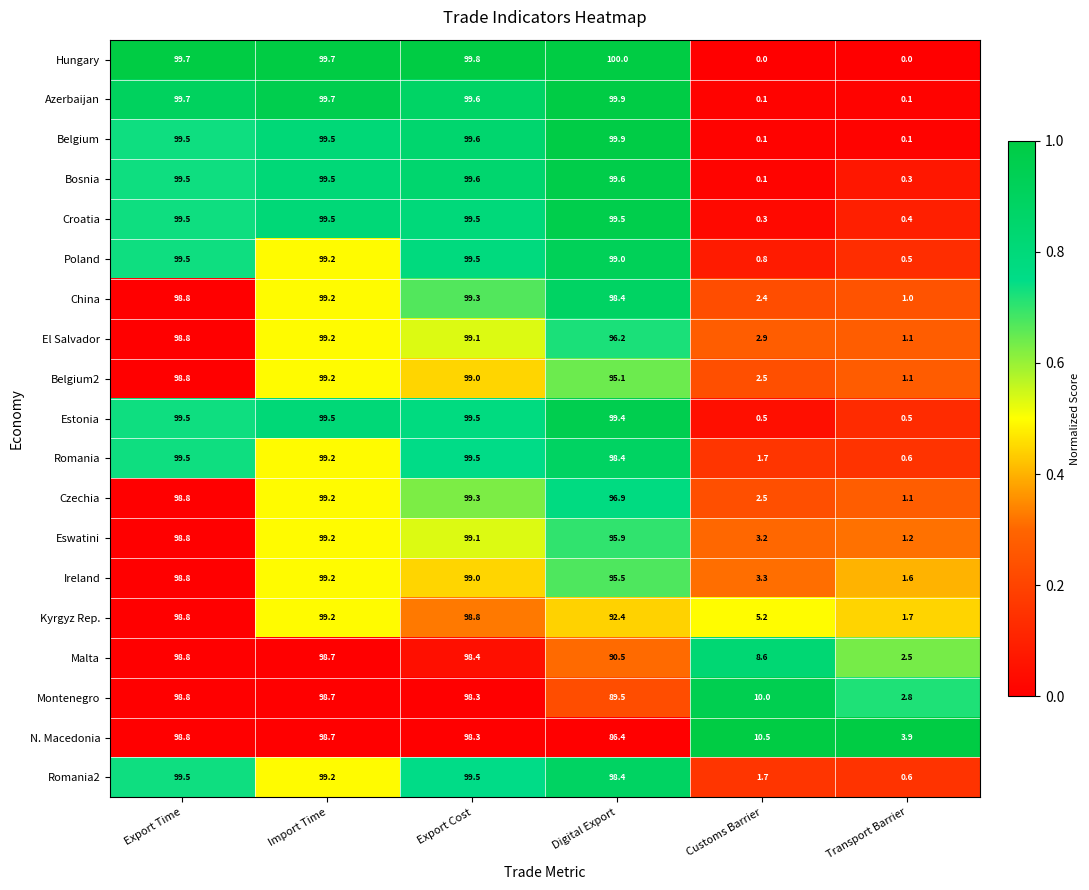

Is it true that China equals 98.8 at Export Time?

True